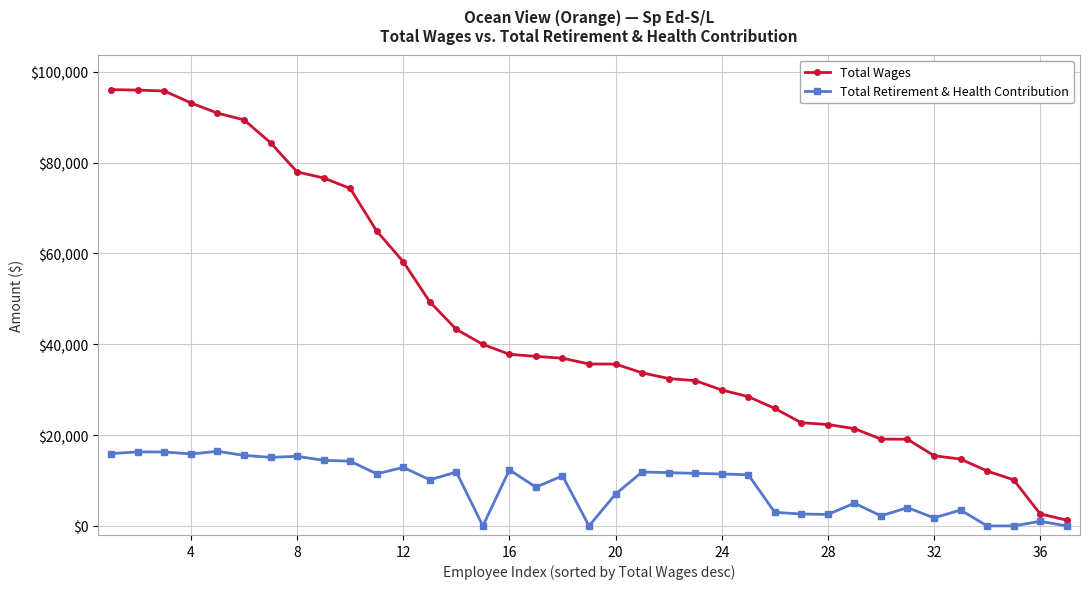

In Total Retirement & Health Contribution, how many points are higher than both neighbors (excluding endpoints)?

12